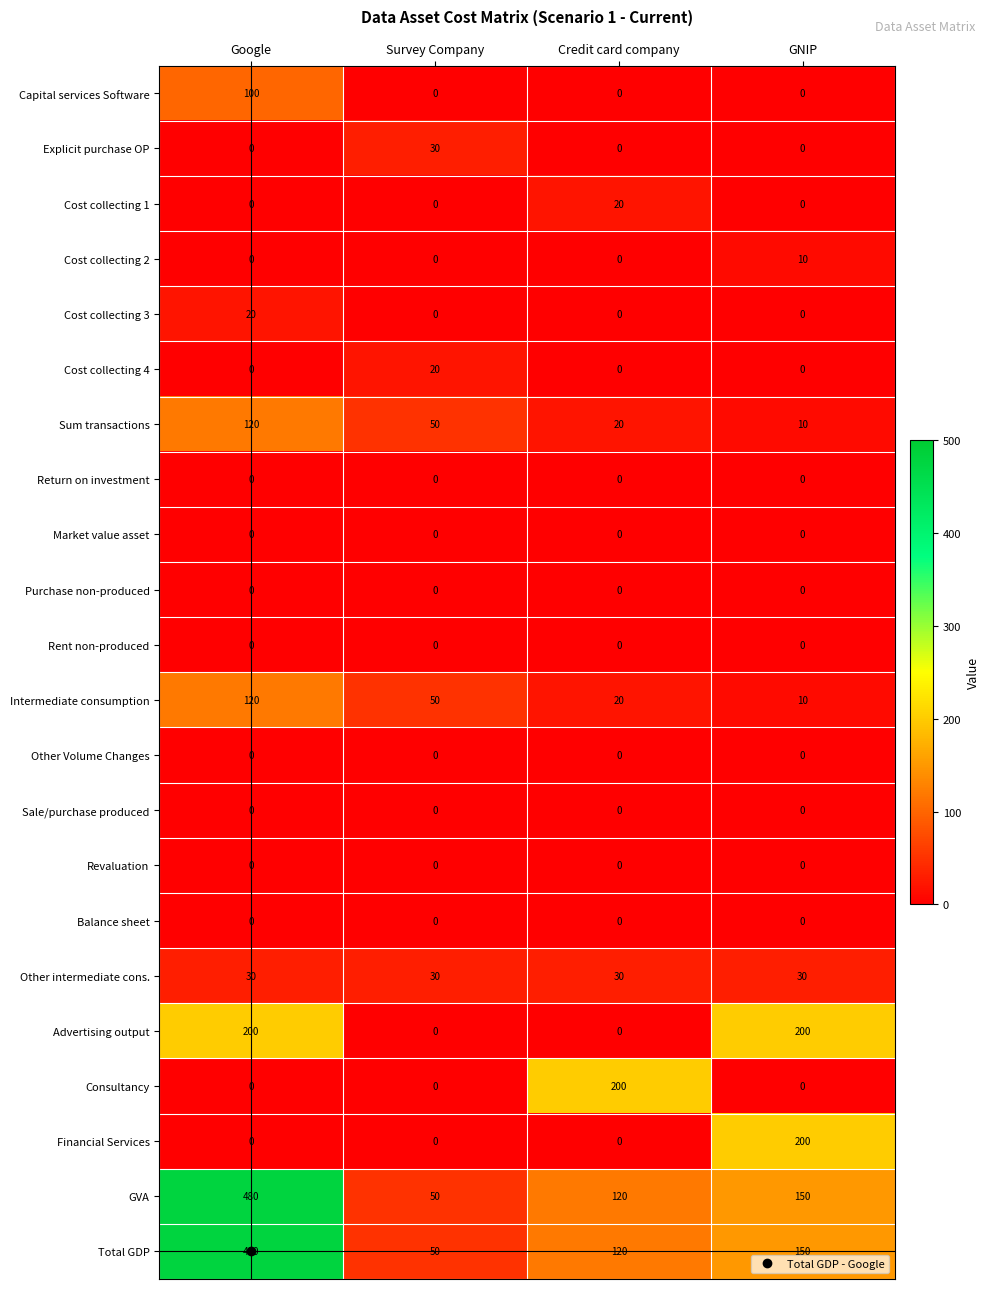

The Purchase non-produced series shows 0 at GNIP. True or false?

True